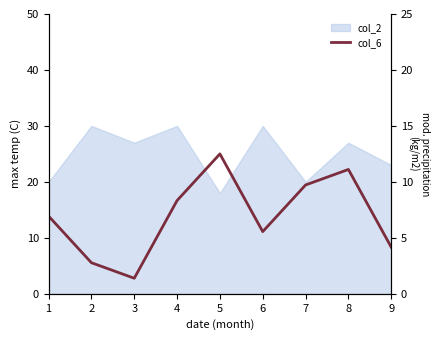

Rank the categories by value from lowest to highest.

3, 2, 9, 6, 1, 4, 7, 8, 5